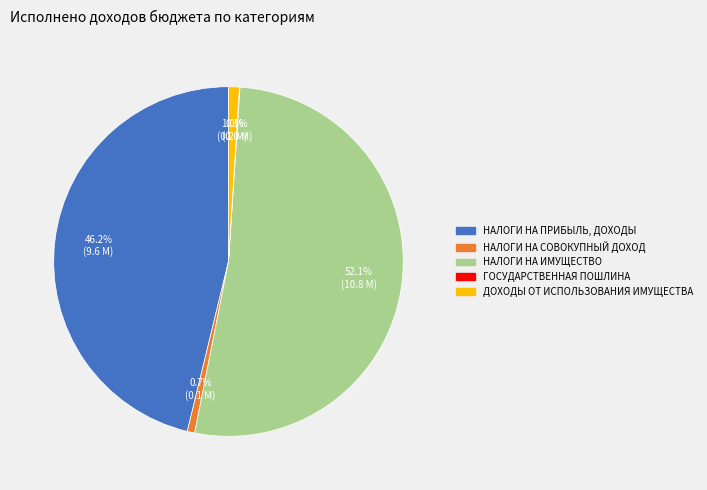

Which category accounts for the majority?

НАЛОГИ НА ИМУЩЕСТВО